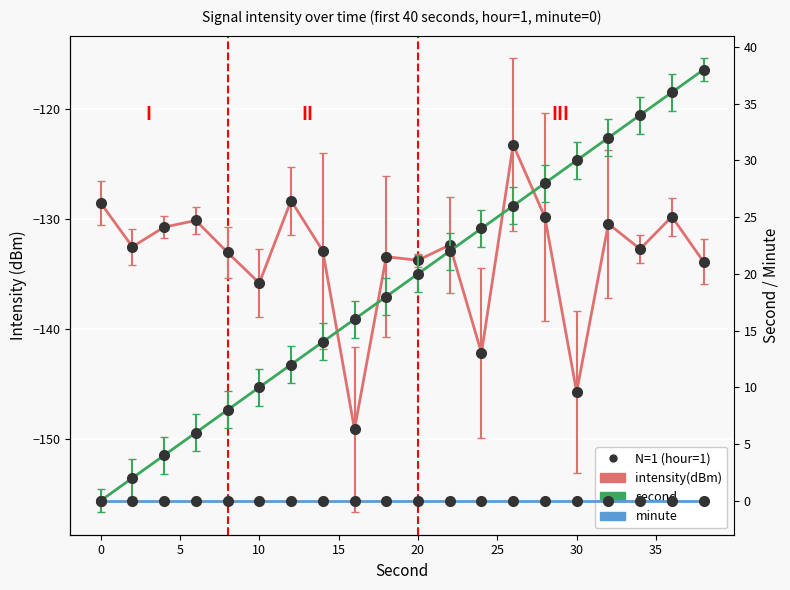

Which series has the largest total across all categories?

second